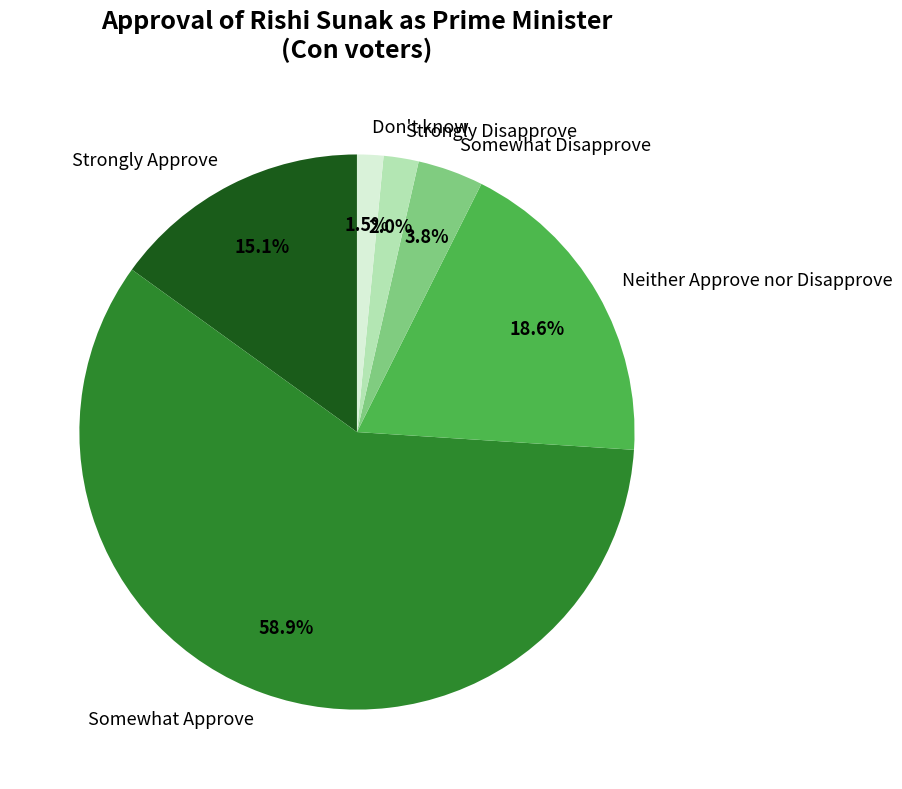

What percentage is the Strongly Disapprove slice, to the nearest percent?

2%